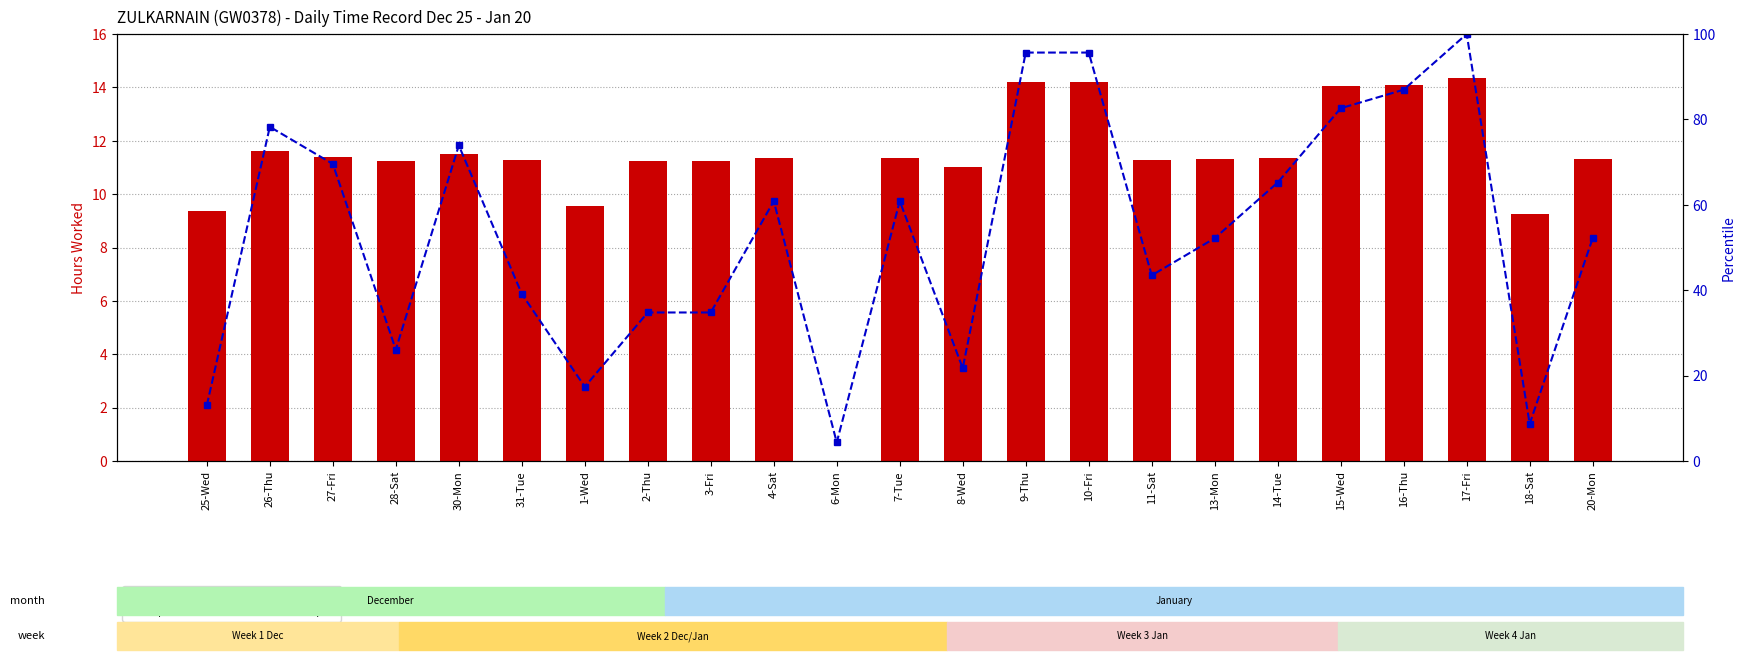

How many series are shown in this chart?

2